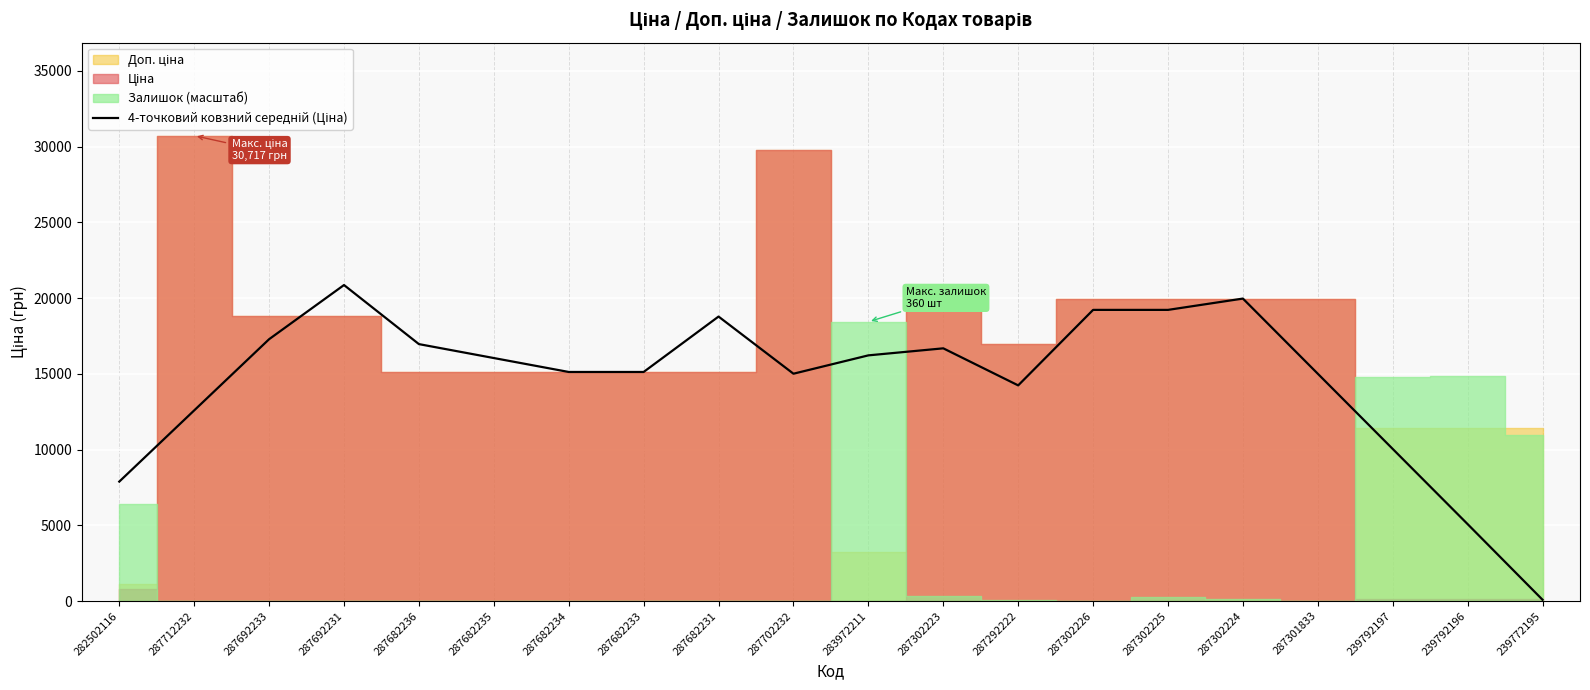

Reading left to right, what are all the values shown in this chart?

7883.9	12583.1	17282.3	20857.7	16958.4	16039.2	15120.0	15120.0	18776.8	15004.8	16215.9	16680.0	14234.2	19217.2	19217.2	19964.2	15001.7	10039.1	5076.6	85.6